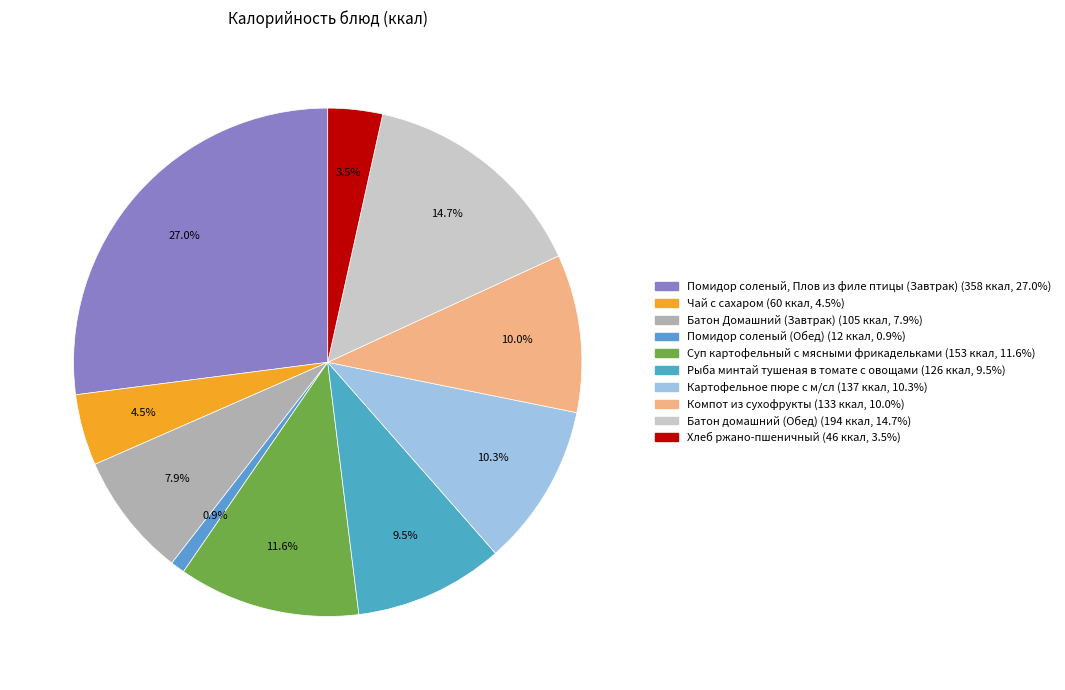

Is Чай с сахаром the majority of the pie?

No